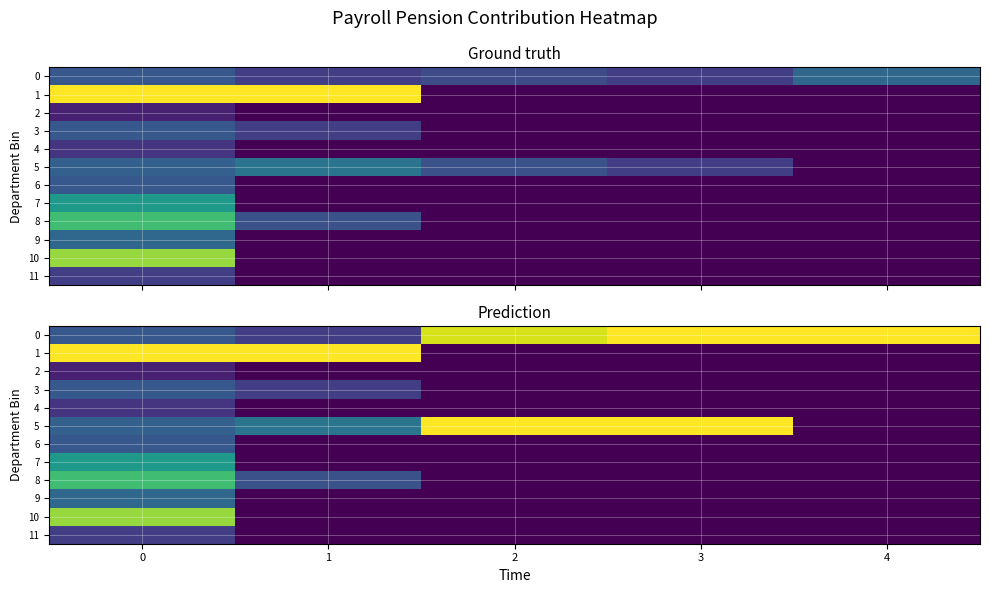

Which series has the largest range (max minus min)?

1